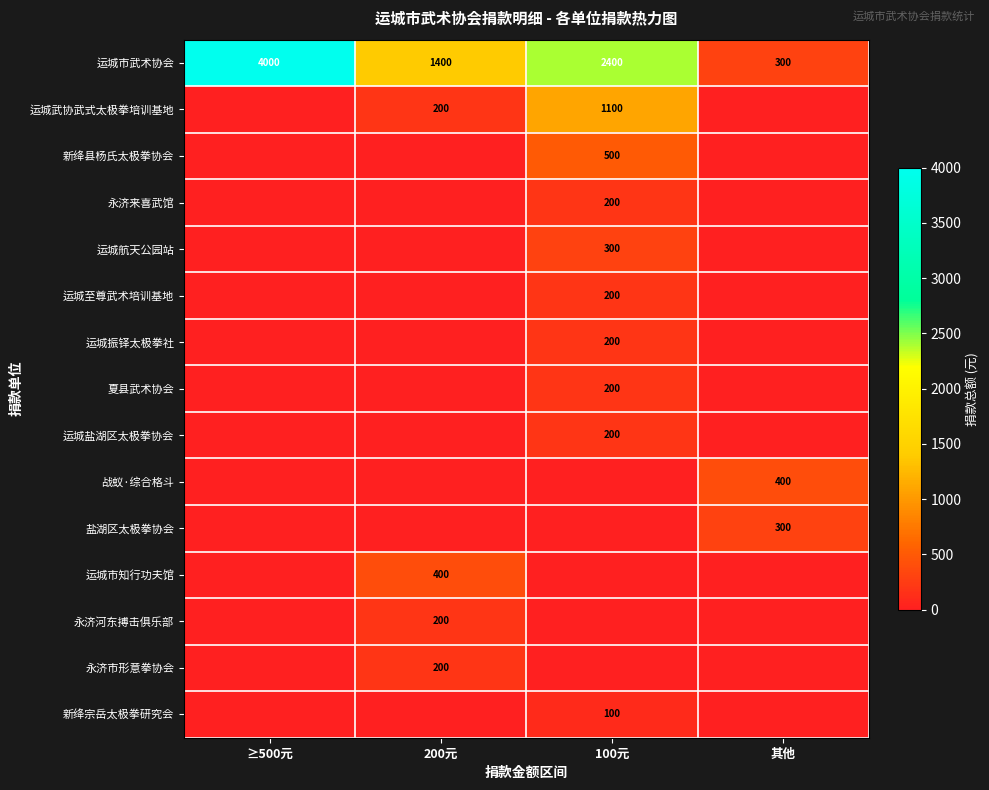

Is the value of 运城市武术协会 at ≥500元 greater than the value of 永济市形意拳协会 at 200元?

Yes